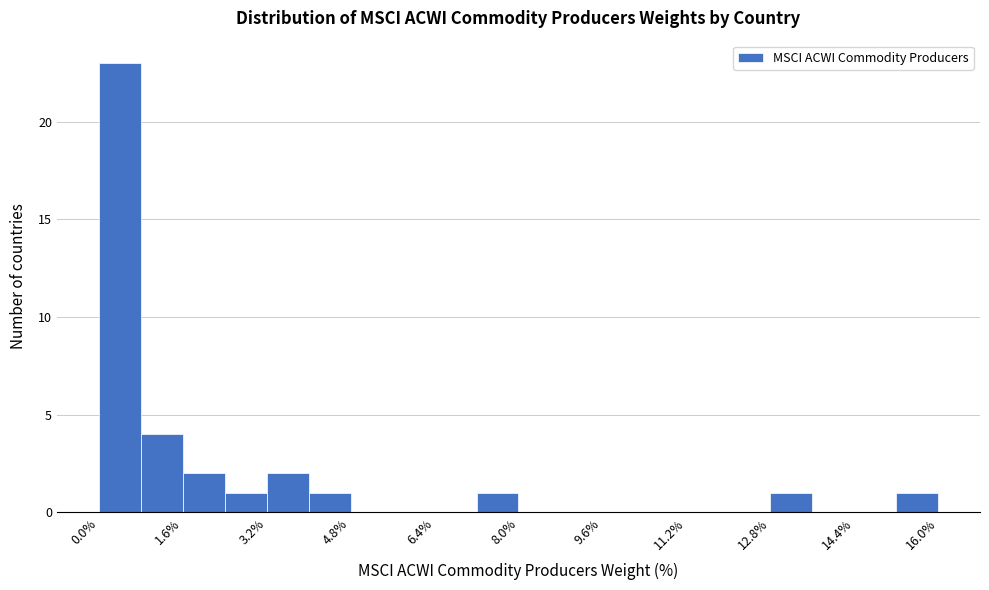

Reading left to right, list every bar in this chart as the range it spans on the x-axis followed by its height. The values are not printed on the chart, so give them approximately, as read against the axis.

0.0 to 0.8: 23
0.8 to 1.6: 4
1.6 to 2.4: 2
2.4 to 3.2: 1
3.2 to 4.0: 2
4.0 to 4.8: 1
4.8 to 5.6: 0
5.6 to 6.4: 0
6.4 to 7.2: 0
7.2 to 8.0: 1
8.0 to 8.8: 0
8.8 to 9.6: 0
9.6 to 10.4: 0
10.4 to 11.2: 0
11.2 to 12.0: 0
12.0 to 12.8: 0
12.8 to 13.6: 1
13.6 to 14.4: 0
14.4 to 15.2: 0
15.2 to 16.0: 1